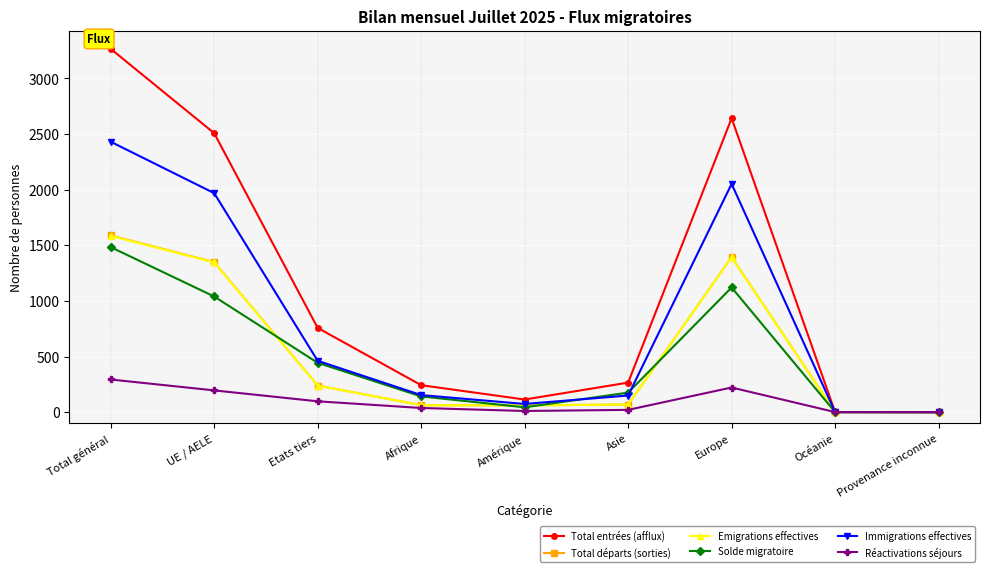

Is this an area chart (filled region under the line)?

No